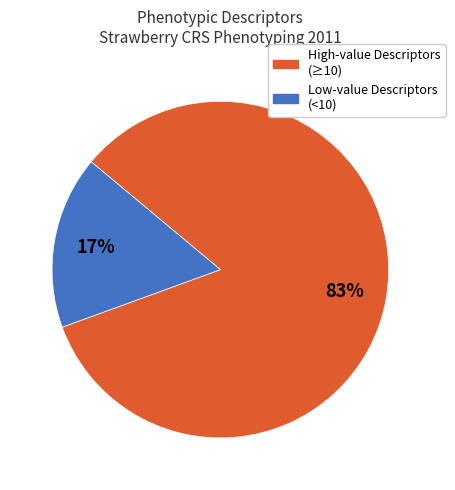

To the nearest percent, what is the average slice percentage?

50%